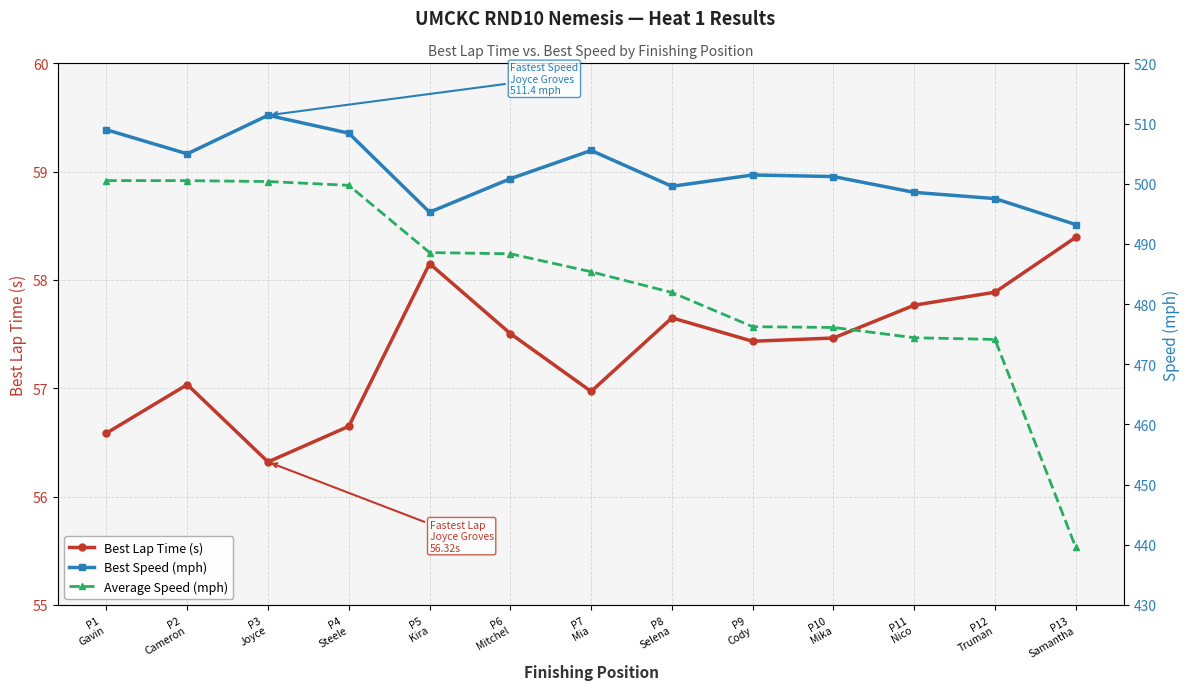

How many interior local peaks does the Best Lap Time (s) series have?

3